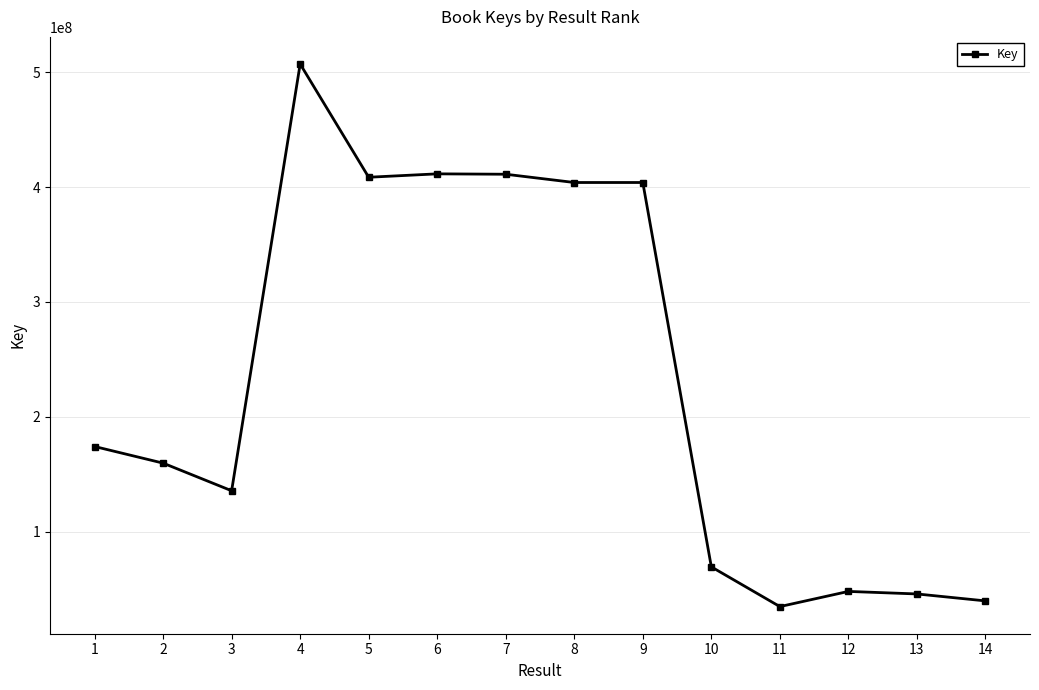

What is the minimum value shown in the chart?

34583524